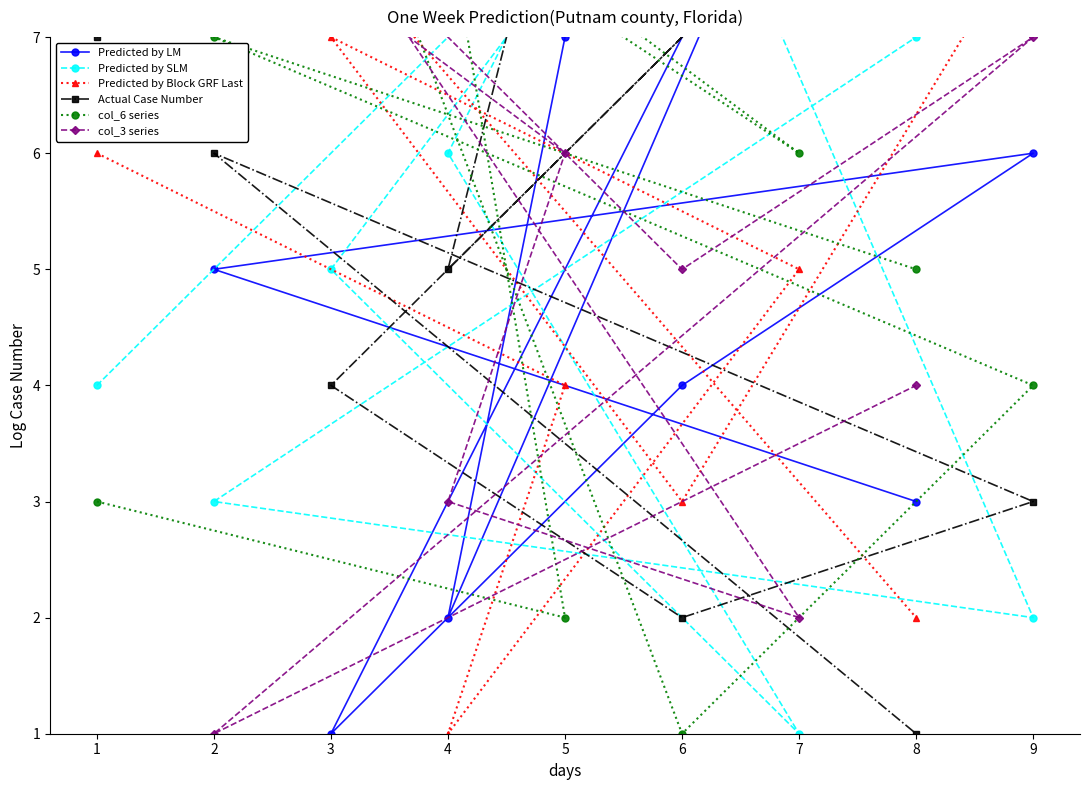

What is the total value across all series at 7?

31